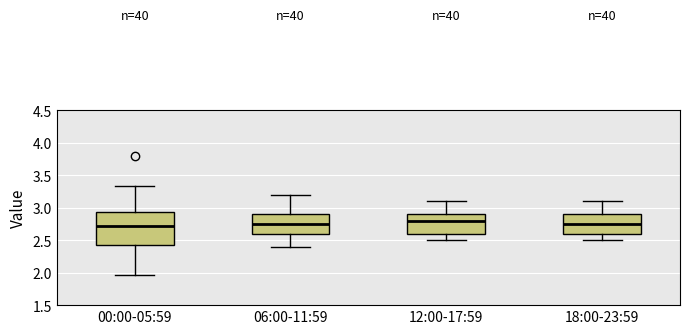

Reading left to right, transcribe this box plot: for each box, give where its median line is, the range the box spans, and where its two whiskers end, as read against the y-axis. The values are not printed on the chart, so give them approximately, as read against the axis.

00:00-05:59: median 2.70, box 2.40 to 2.95, whiskers 1.95 to 3.35
06:00-11:59: median 2.75, box 2.60 to 2.90, whiskers 2.40 to 3.20
12:00-17:59: median 2.80, box 2.60 to 2.90, whiskers 2.50 to 3.10
18:00-23:59: median 2.75, box 2.60 to 2.90, whiskers 2.50 to 3.10